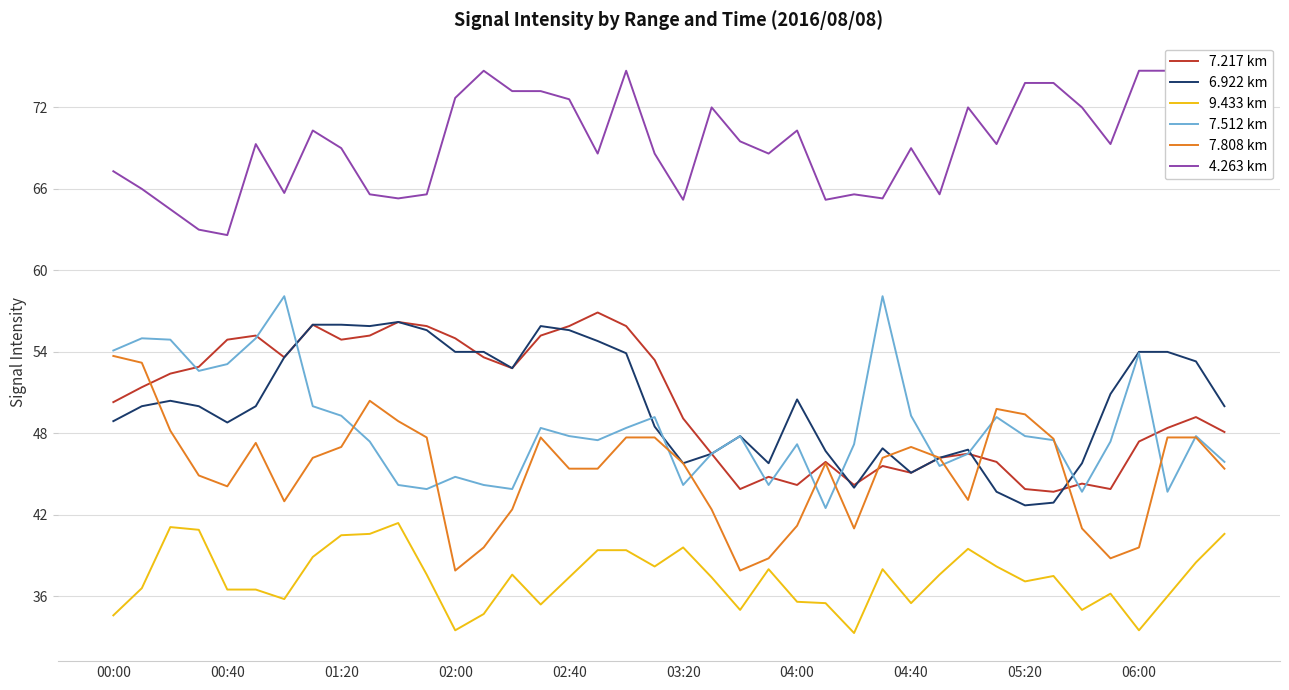

What is the value of the 7.217 km point at the 29th from the left?

45.1